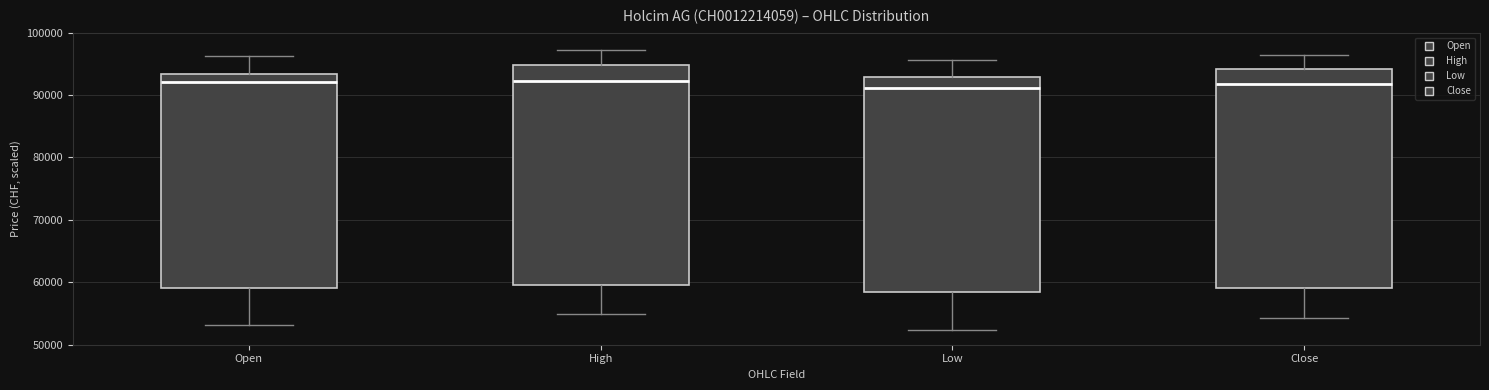

Where is the lower edge of the box for Close on the y-axis? The values are not printed on the chart, so give them approximately, as read against the axis.

59000